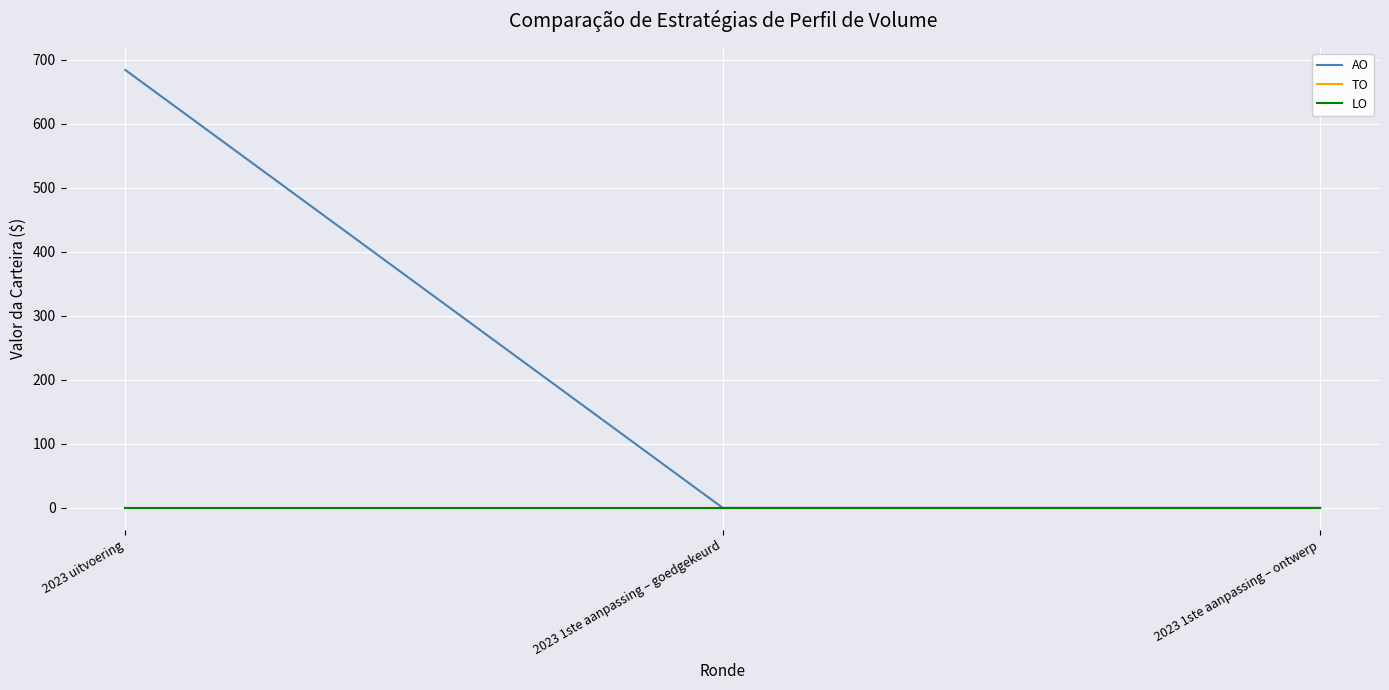

At which label does TO reach its peak?

2023 uitvoering